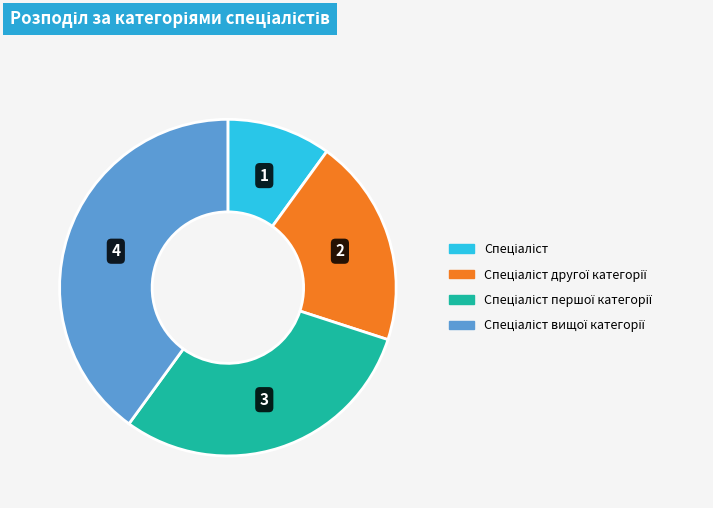

Is there a majority slice in this chart?

No